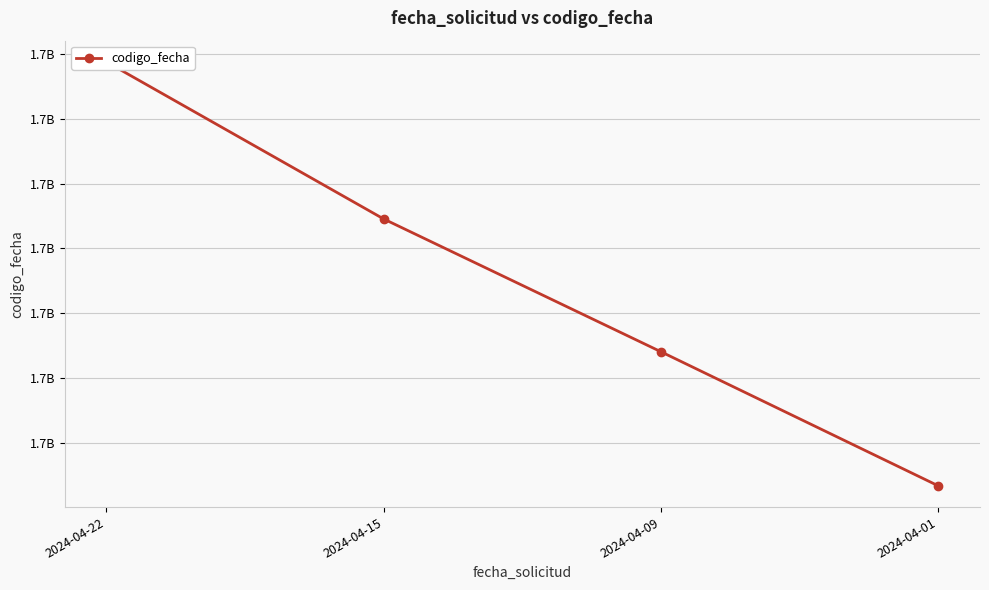

Rank the categories by value from lowest to highest.

2024-04-01, 2024-04-09, 2024-04-15, 2024-04-22